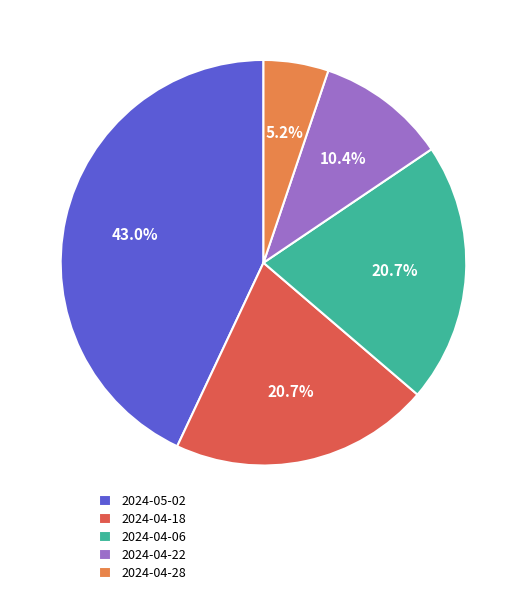

Which category has the biggest portion of the pie?

2024-05-02